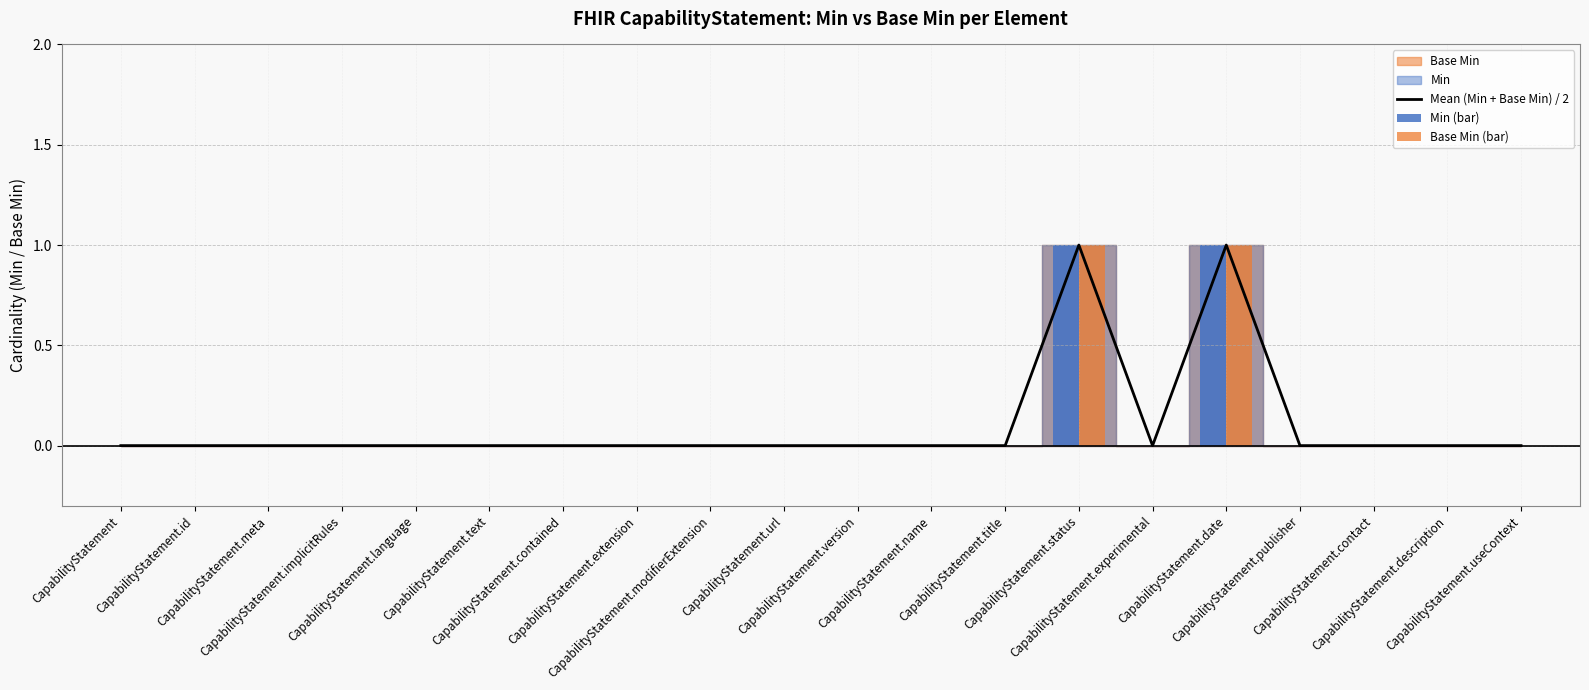

Reading left to right, transcribe all the data shown in this chart.

Mean (Min + Base Min) / 2: 0	0	0	0	0	0	0	0	0	0	0	0	0	1	0	1	0	0	0	0
Min (bar): 0	0	0	0	0	0	0	0	0	0	0	0	0	1	0	1	0	0	0	0
Base Min (bar): 0	0	0	0	0	0	0	0	0	0	0	0	0	1	0	1	0	0	0	0